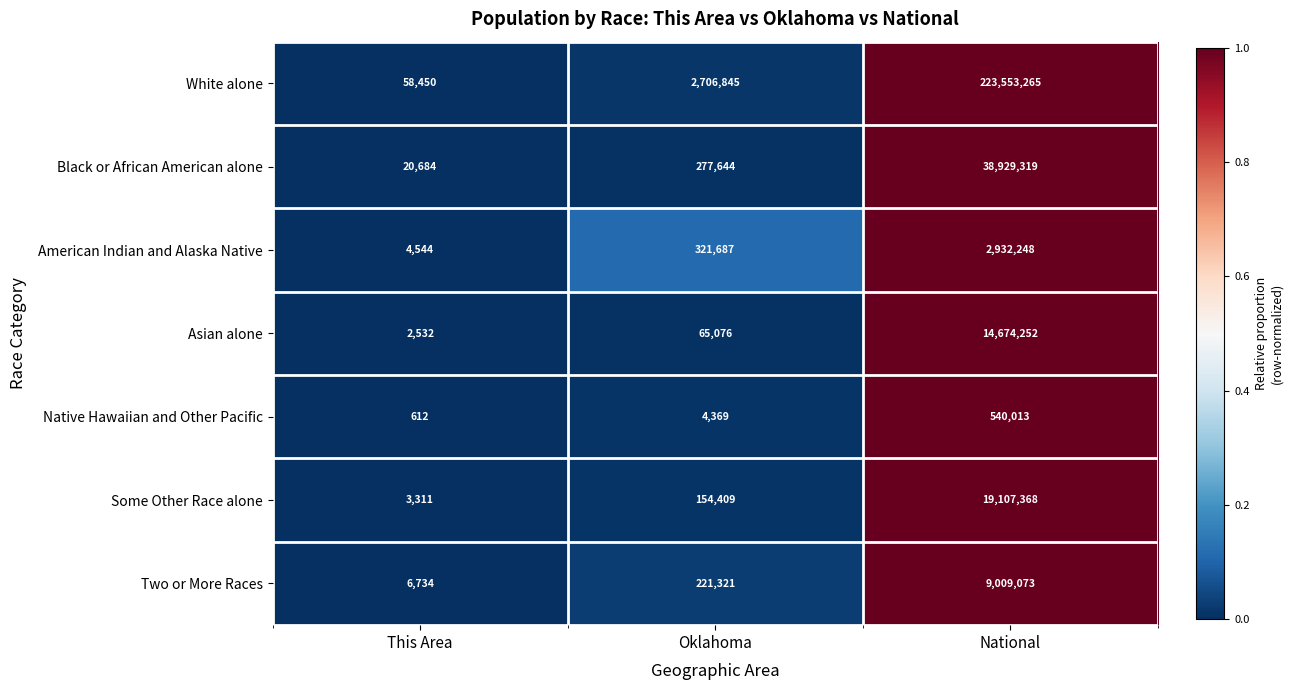

How many series are shown in this chart?

7